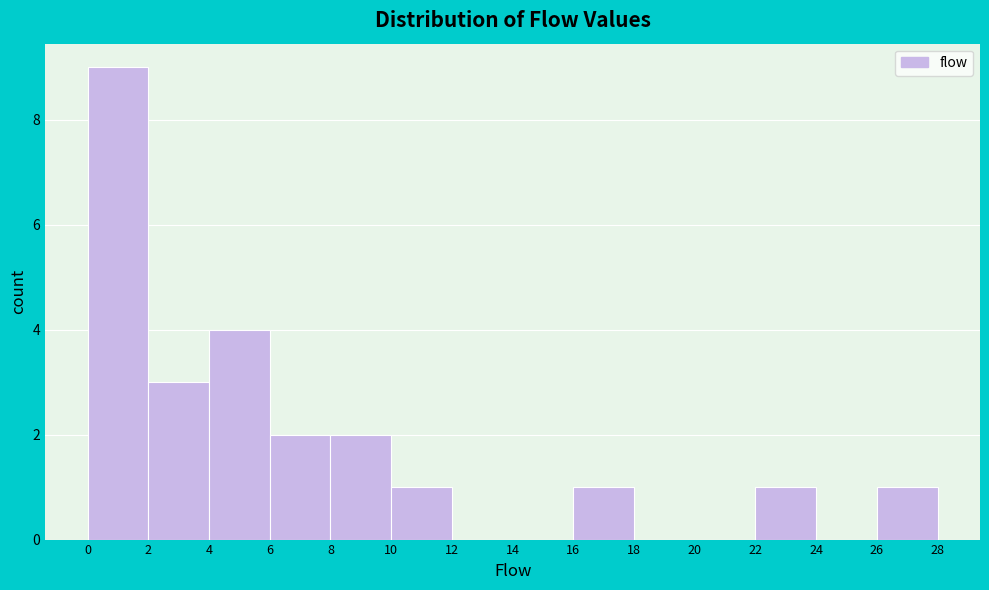

Reading left to right, transcribe this chart: for each bar, give the range it covers on the x-axis and its height. The values are not printed on the chart, so give them approximately, as read against the axis.

0 to 2: 9
2 to 4: 3
4 to 6: 4
6 to 8: 2
8 to 10: 2
10 to 12: 1
12 to 14: 0
14 to 16: 0
16 to 18: 1
18 to 20: 0
20 to 22: 0
22 to 24: 1
24 to 26: 0
26 to 28: 1